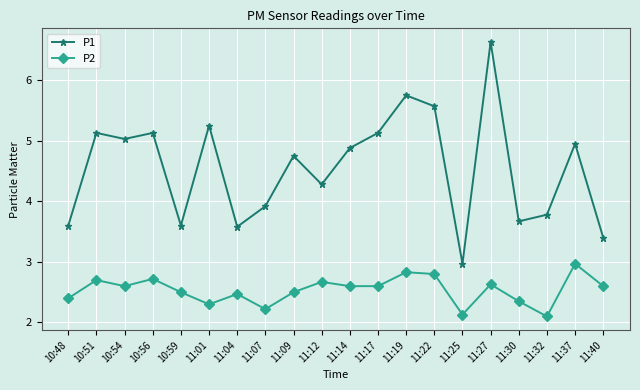

What is the highest value of the P1 series?

6.6